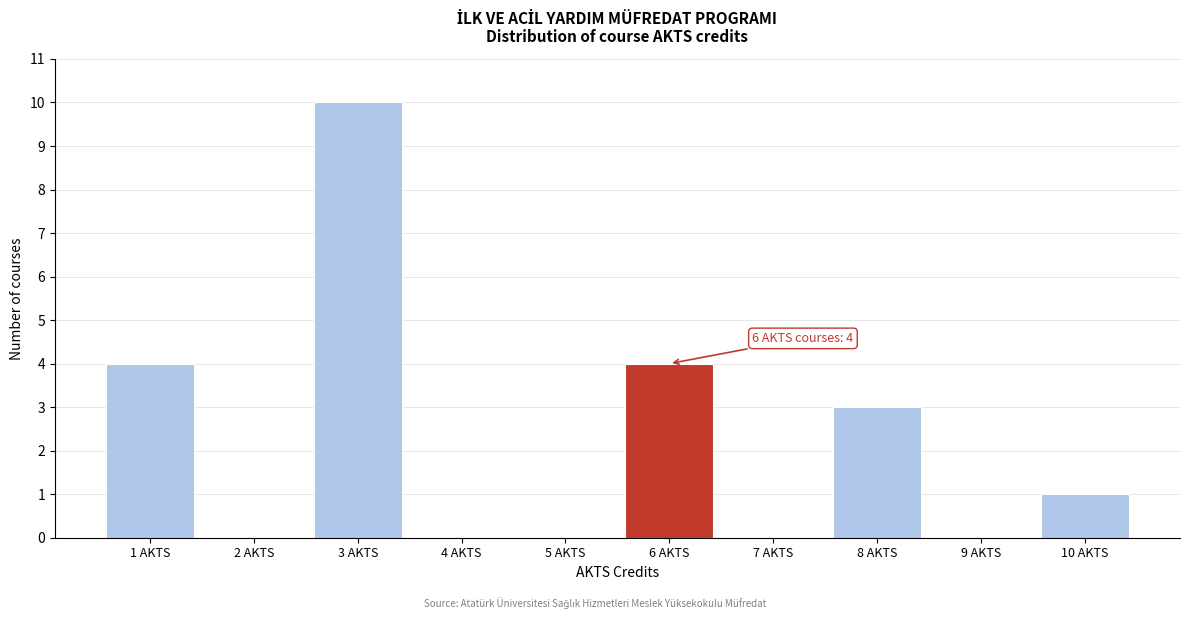

Reading left to right, what are all the values shown in this chart?

1 AKTS=4	2 AKTS=0	3 AKTS=10	4 AKTS=0	5 AKTS=0	6 AKTS=4	7 AKTS=0	8 AKTS=3	9 AKTS=0	10 AKTS=1